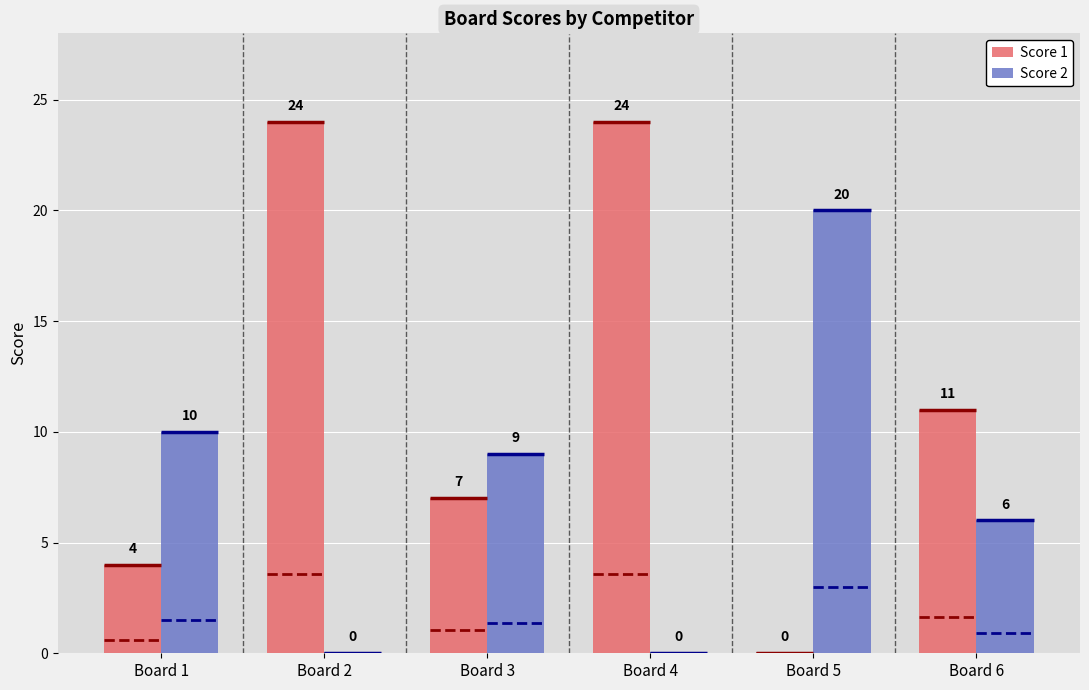

Read the Score 2 value at Board 1, to the nearest 5.

10